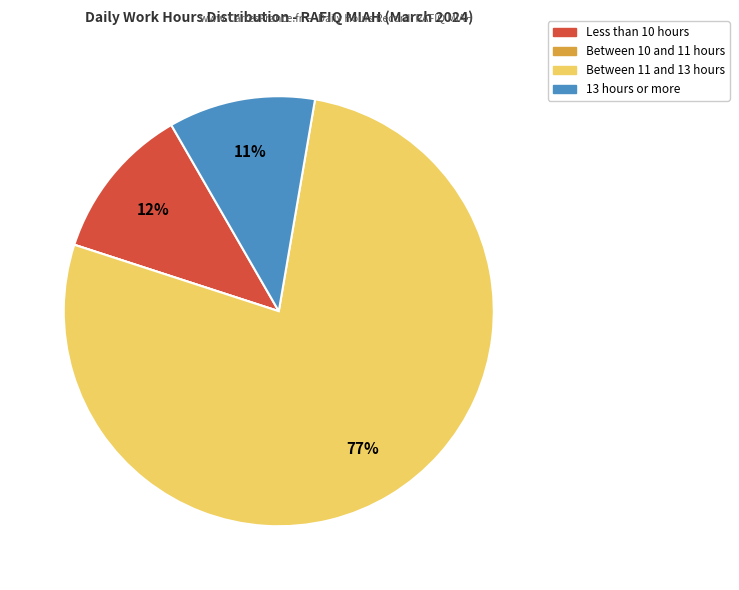

Does any single category account for the majority?

Yes